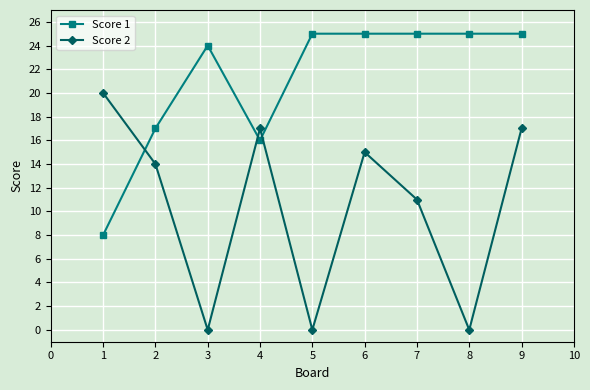

Which series changed the most between 2 and 7?

Score 1